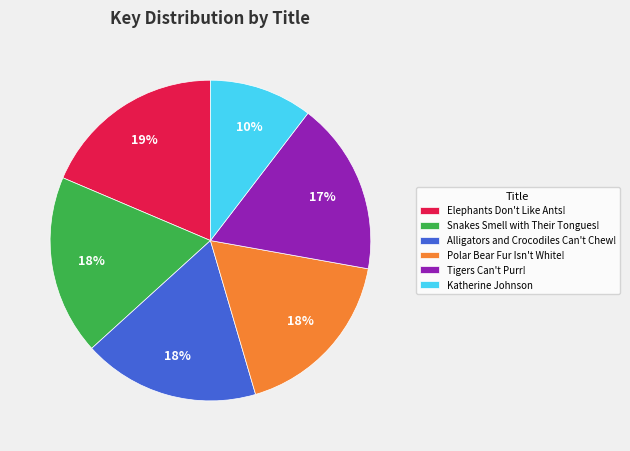

What is the ratio of the value at Elephants Don't Like Ants! to the value at Polar Bear Fur Isn't White!?

1.1